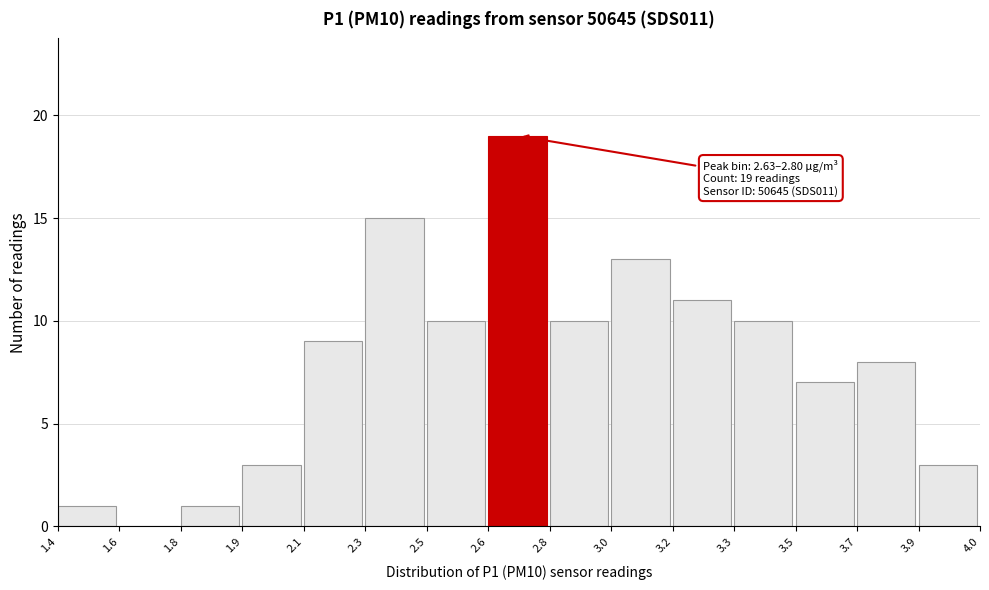

Reading left to right, what are all the values shown in this chart?

1.4=1	1.6=0	1.8=1	1.9=3	2.1=9	2.3=15	2.5=10	2.6=19	2.8=10	3.0=13	3.2=11	3.3=10	3.5=7	3.7=8	3.9=3